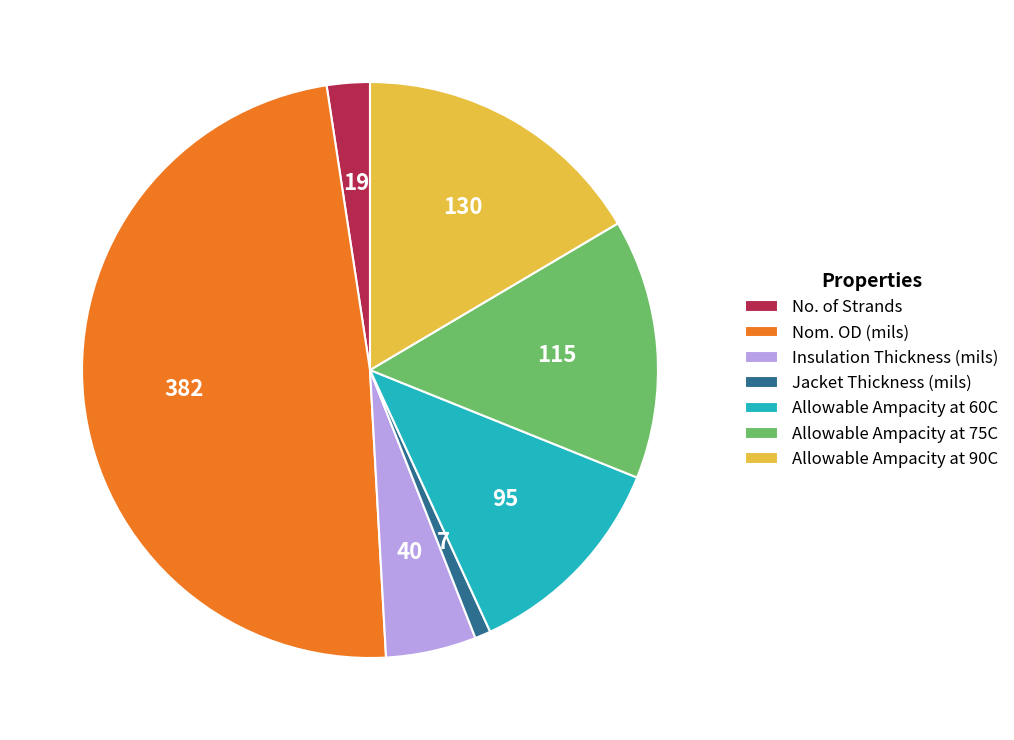

Combined, do Insulation Thickness (mils) and No. of Strands account for over 50%?

No